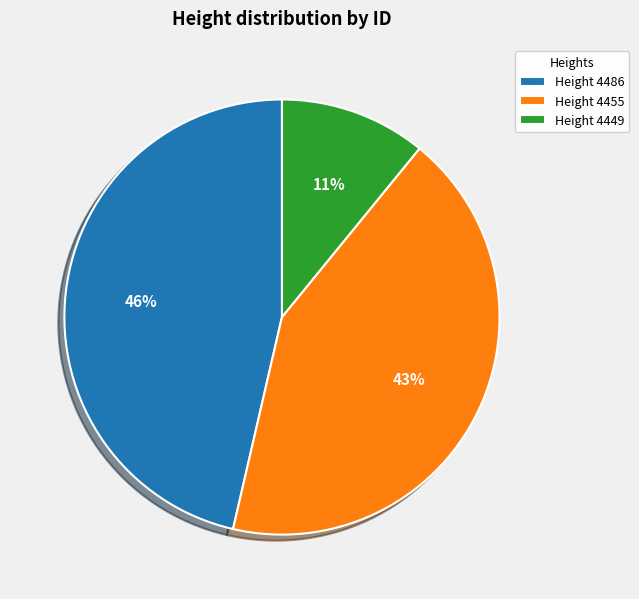

To the nearest percent, what is the combined percentage of Height 4455 and Height 4486?

89%